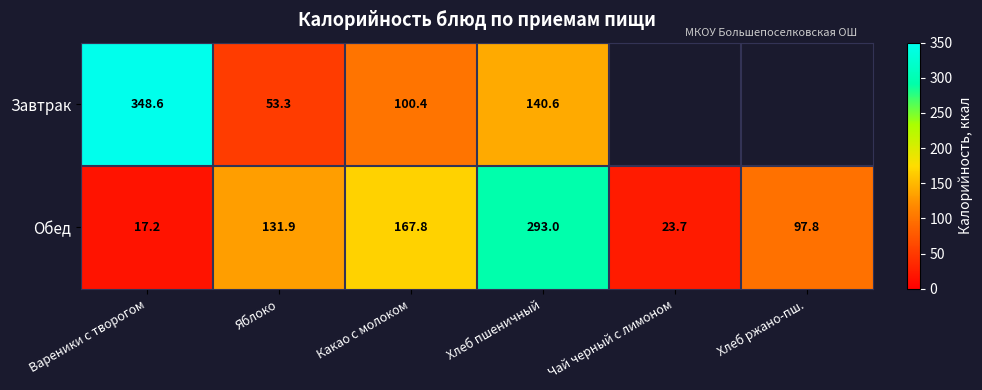

The value of Обед at Чай черный с лимоном is 23.7. True or false?

True